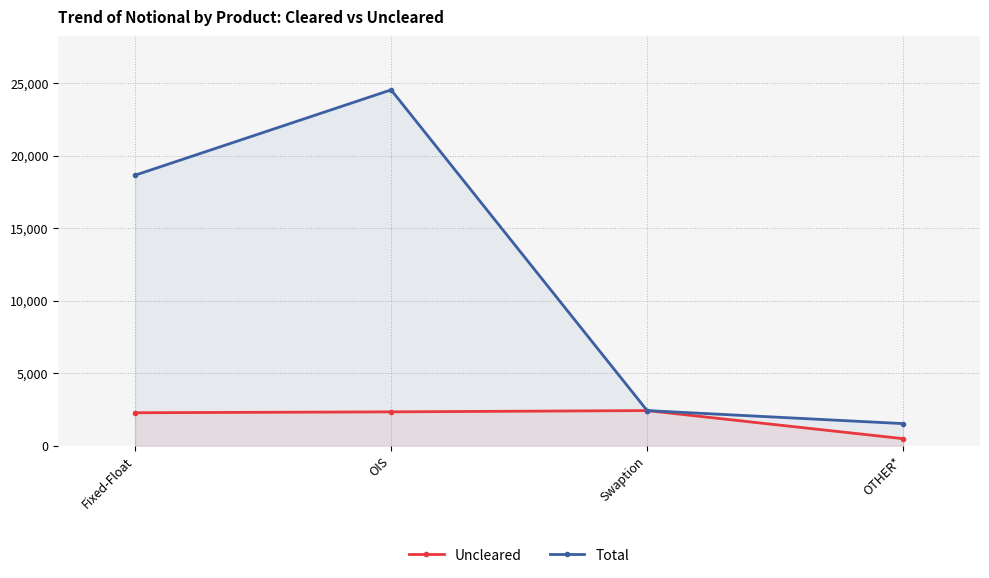

Is it true that Total equals 39308 at OIS?

False